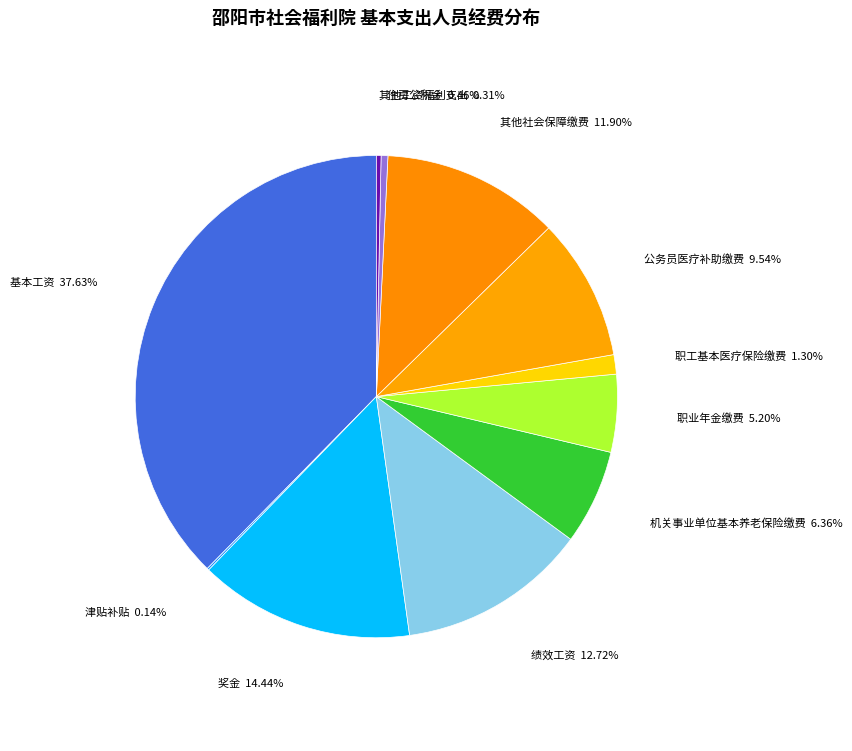

Which category has the biggest portion of the pie?

基本工资